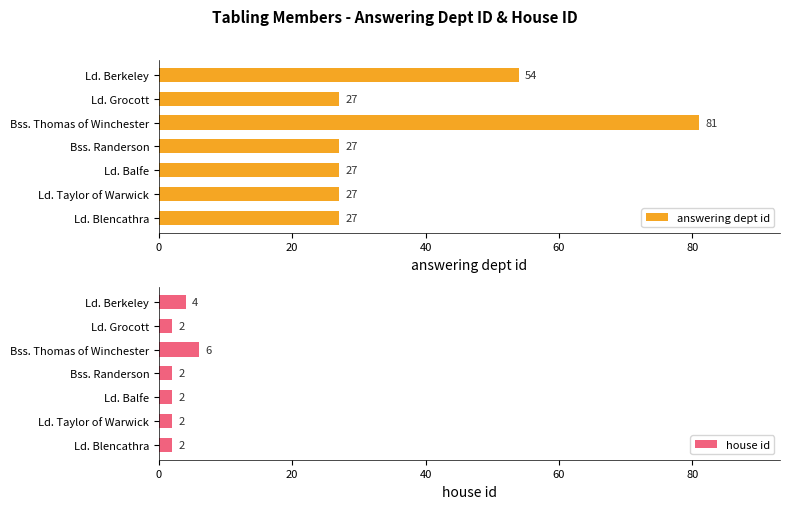

List the series in order of their overall mean, highest first.

answering dept id, house id